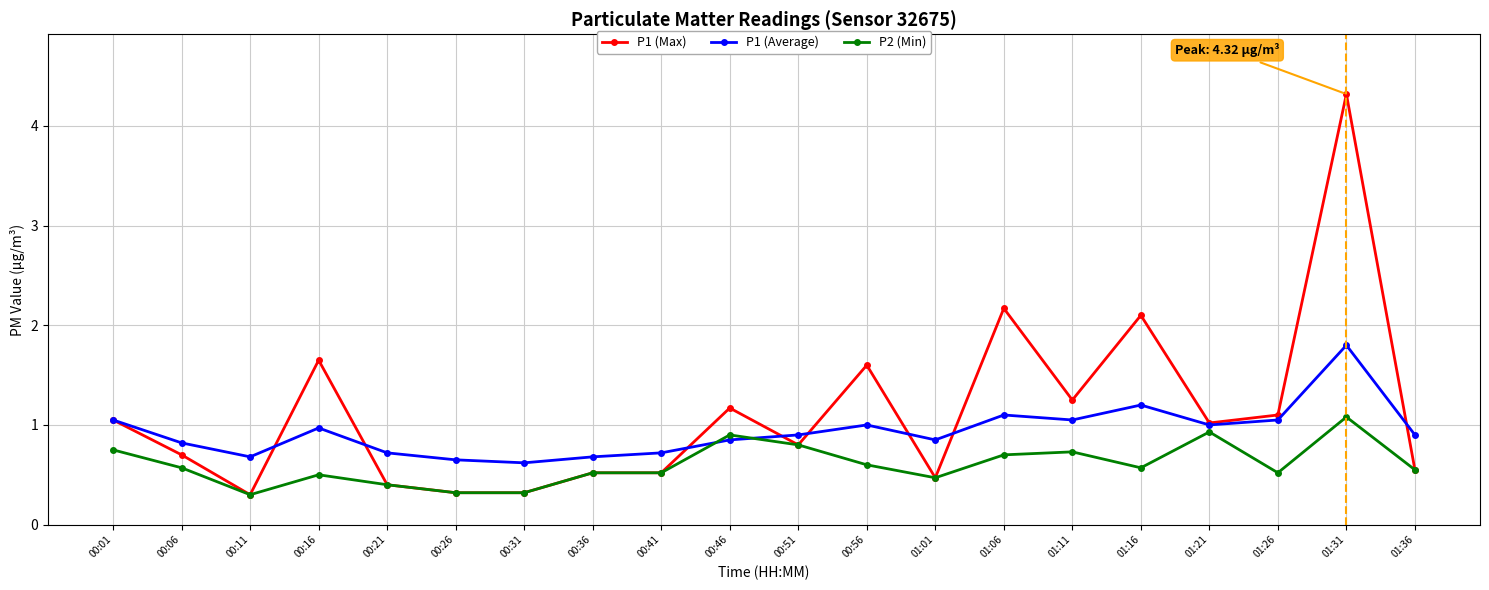

What is the label of the 10th point from the left?

00:46